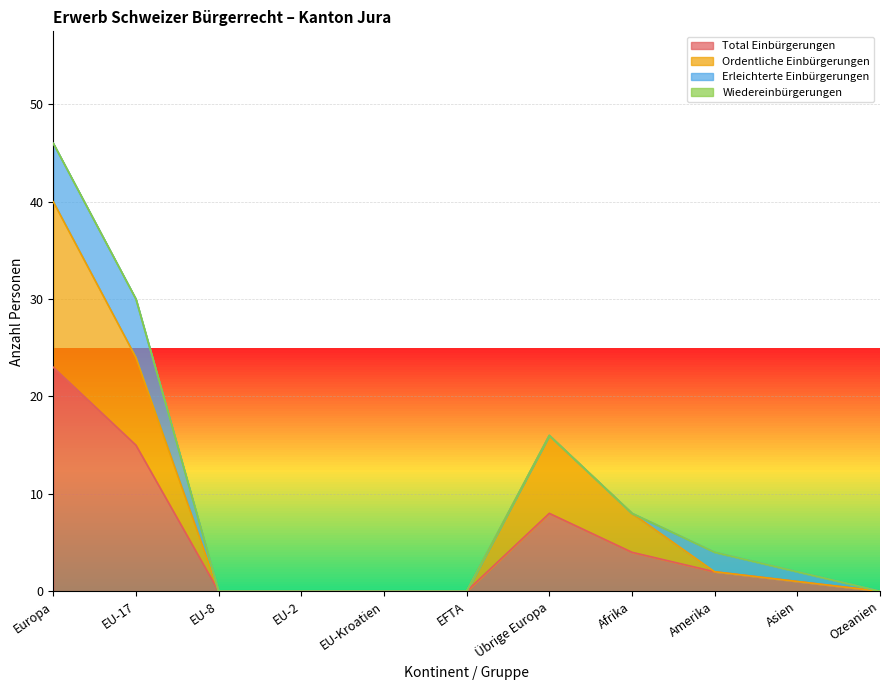

What is the total value across all series at EU-17?

39